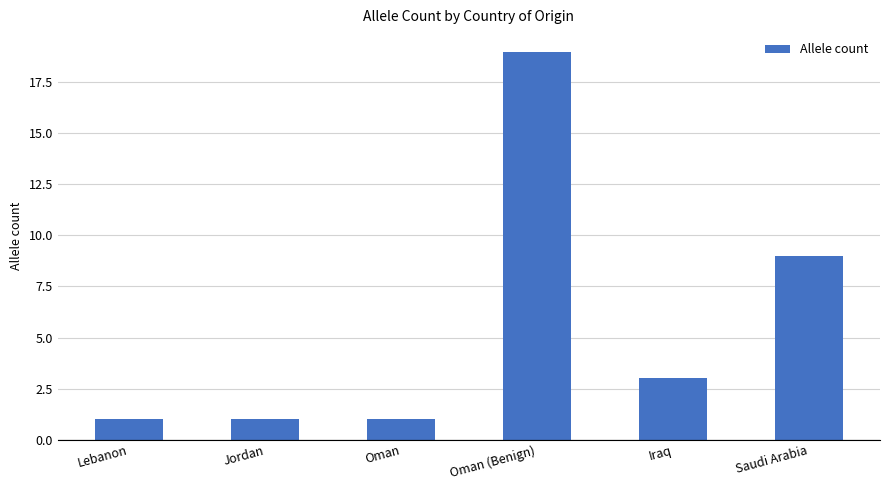

What is the value of the 4th bar from the left?

19